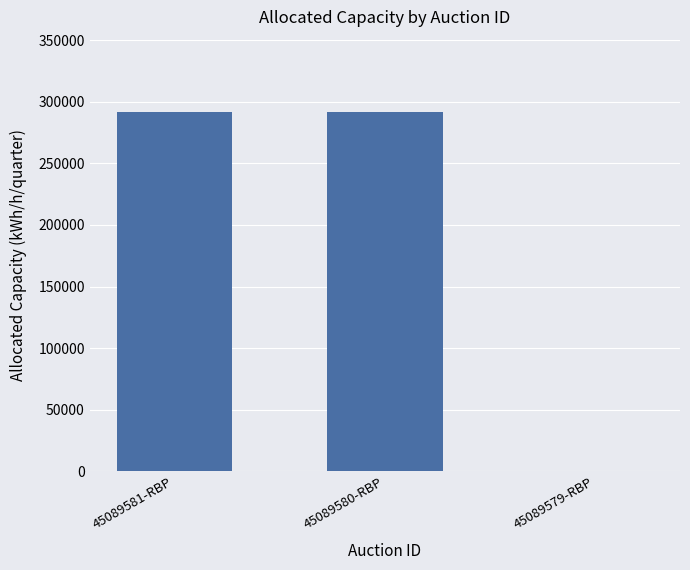

What is the average value?

194667